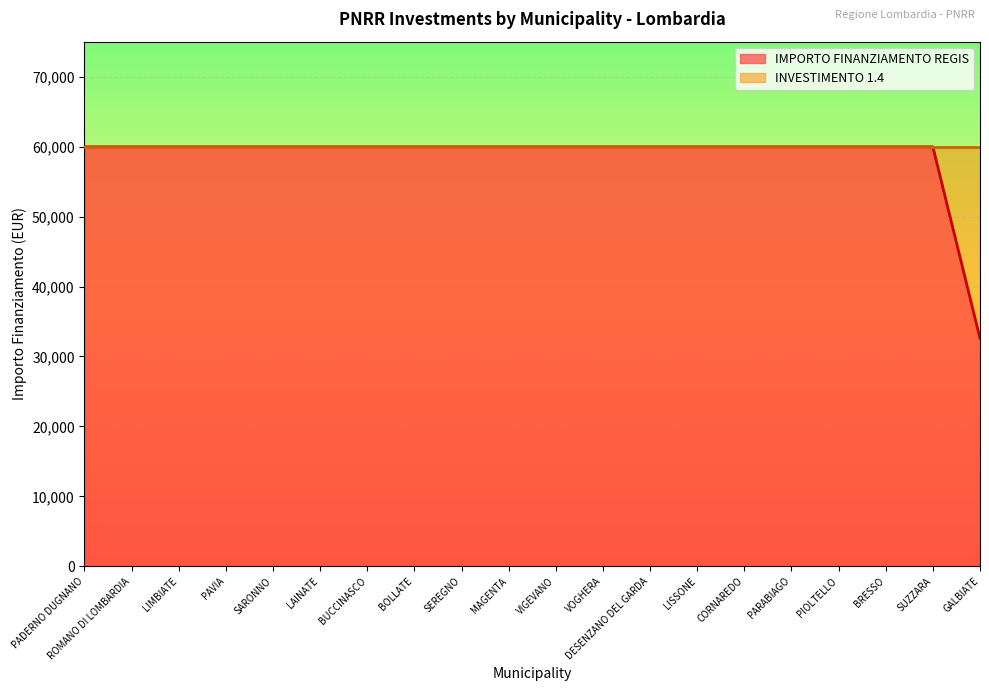

Reading left to right, what are all the values shown in this chart?

59966	59966	59966	59966	59966	59966	59966	59966	59966	59966	59966	59966	59966	59966	59966	59966	59966	59966	59966	32589